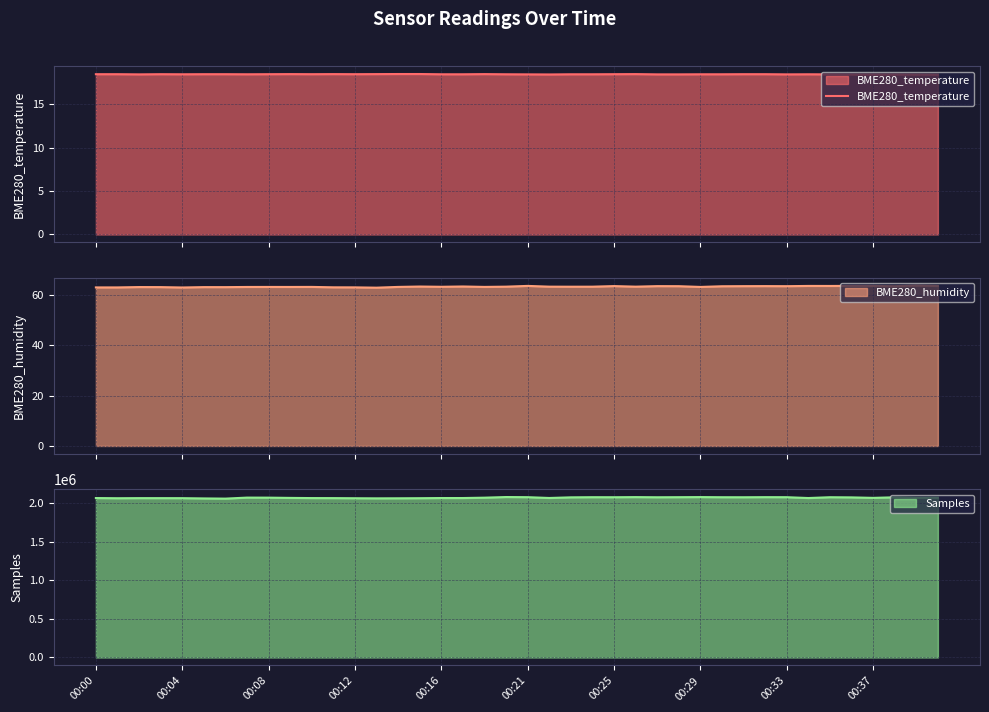

How many values are between 18 and 19?

40